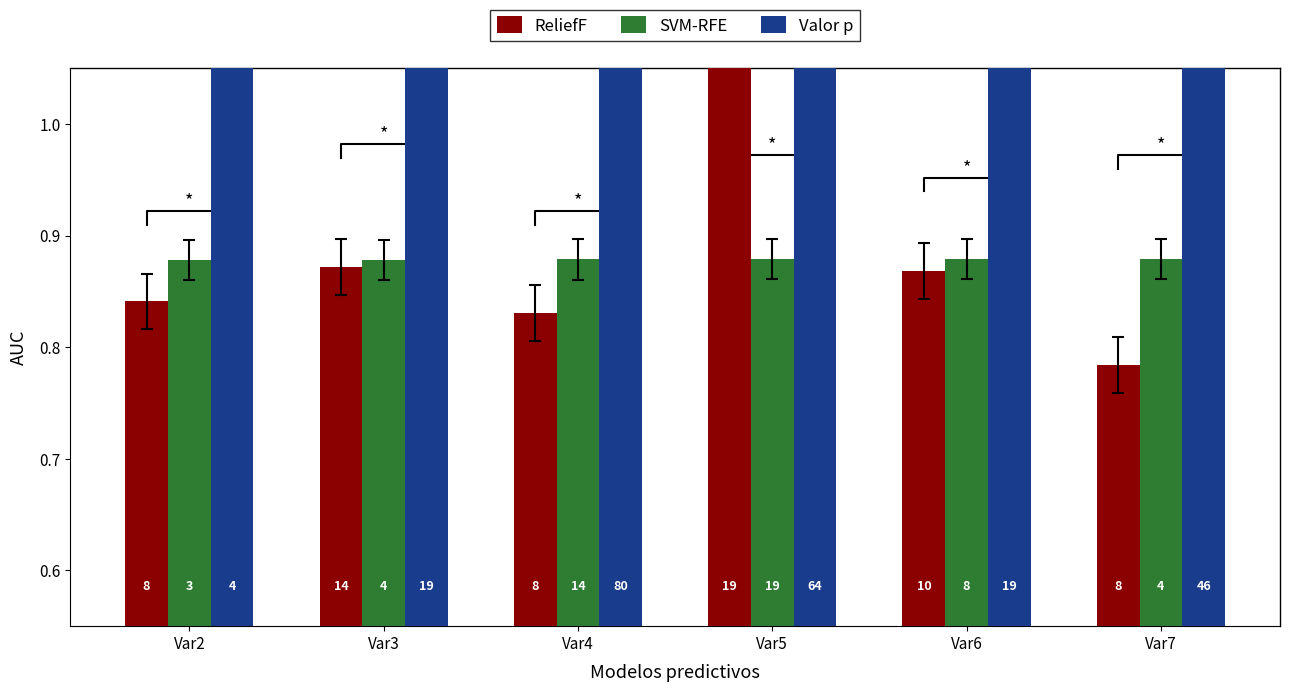

Does the chart contain stacked bars?

No